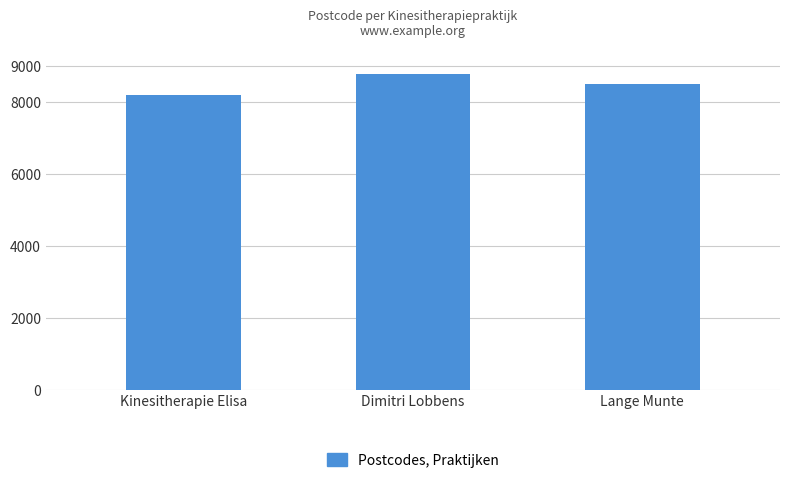

How many bars are there in total?

3